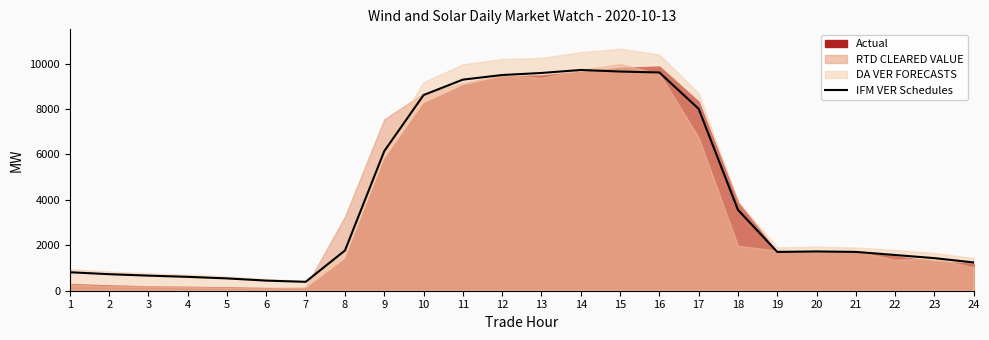

List the labels in order of value, largest first.

14, 15, 16, 13, 12, 11, 10, 17, 9, 18, 8, 20, 21, 19, 22, 23, 24, 1, 2, 3, 4, 5, 6, 7